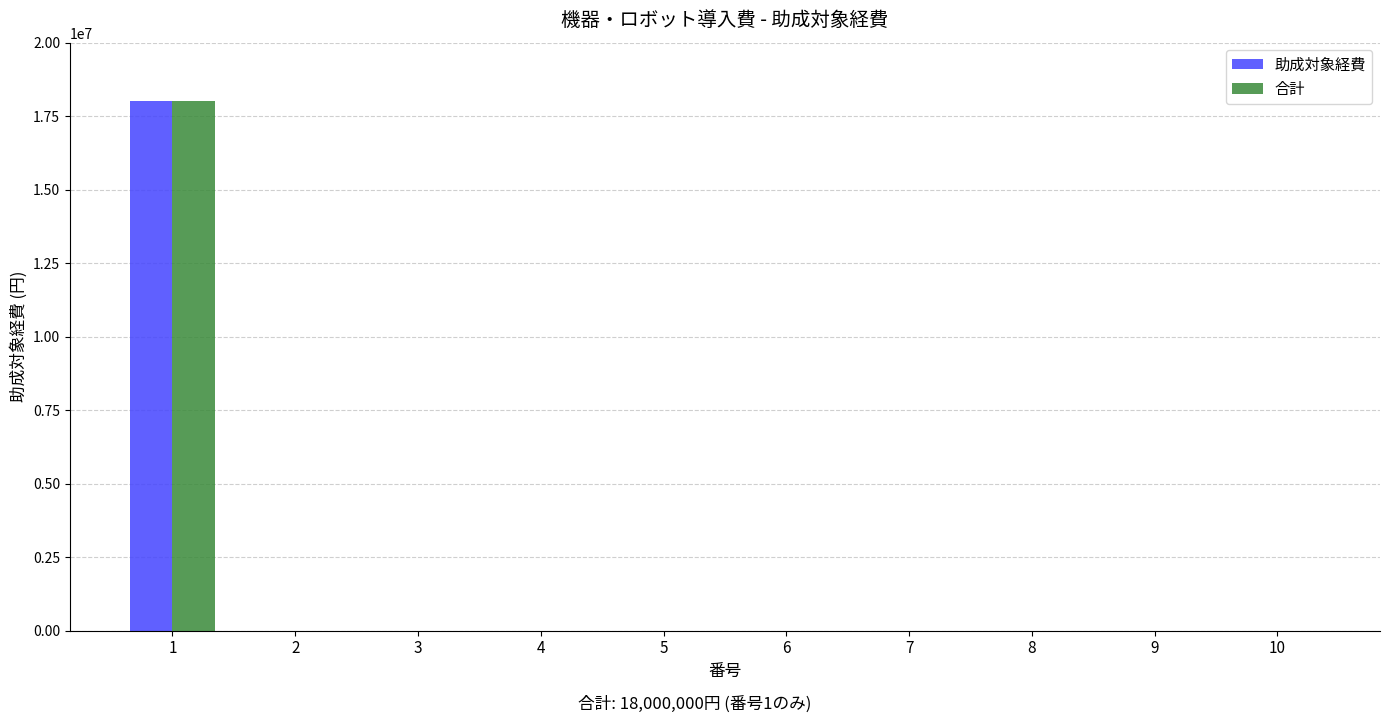

The value of 助成対象経費 at 9 is 0. True or false?

True